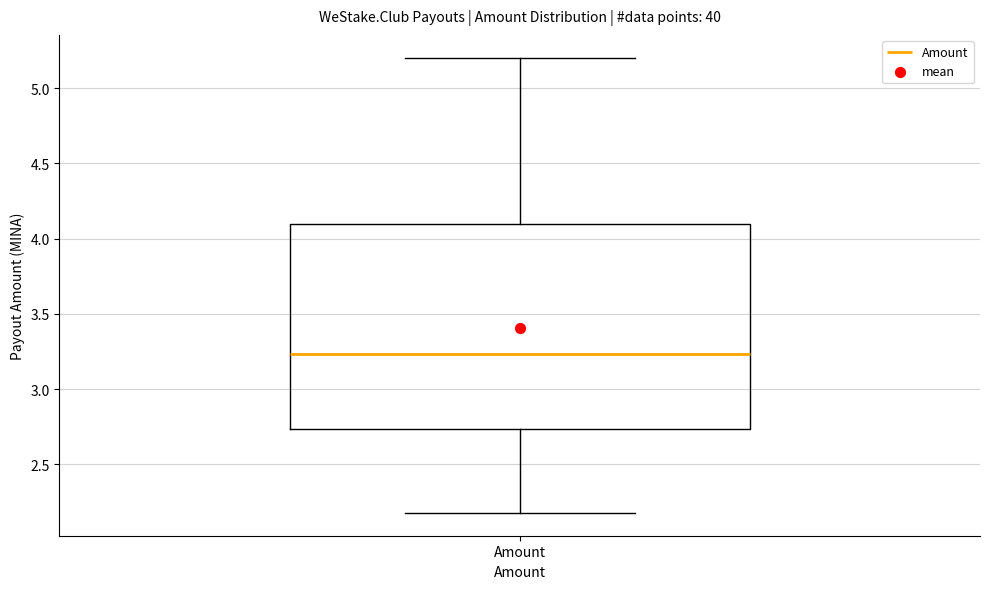

Where does the lower whisker of the box for Amount end on the y-axis? The values are not printed on the chart, so give them approximately, as read against the axis.

2.20